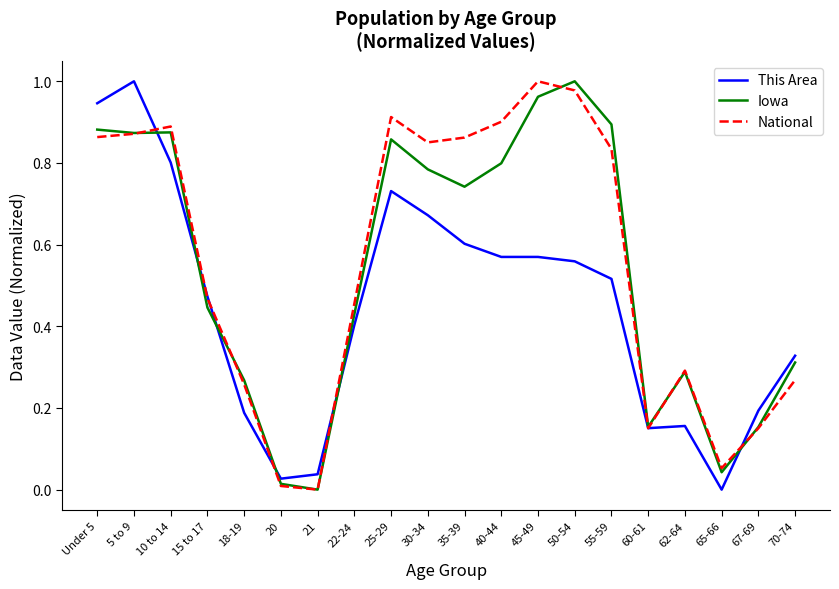

What are all the series names shown in the legend?

This Area, Iowa, National